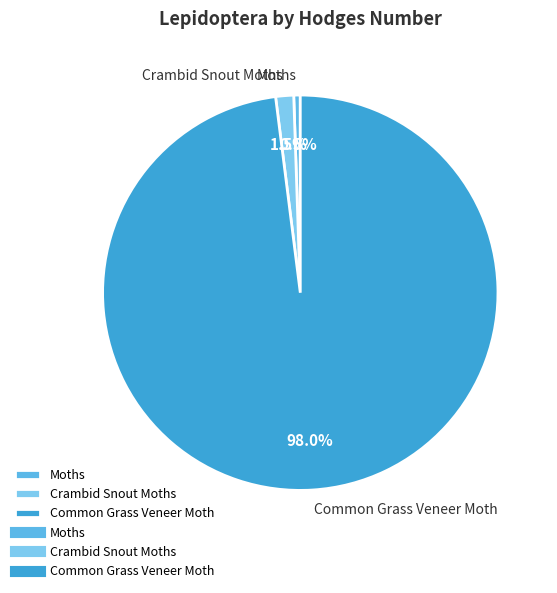

Do Crambid Snout Moths and Common Grass Veneer Moth together represent more than half of the pie?

Yes